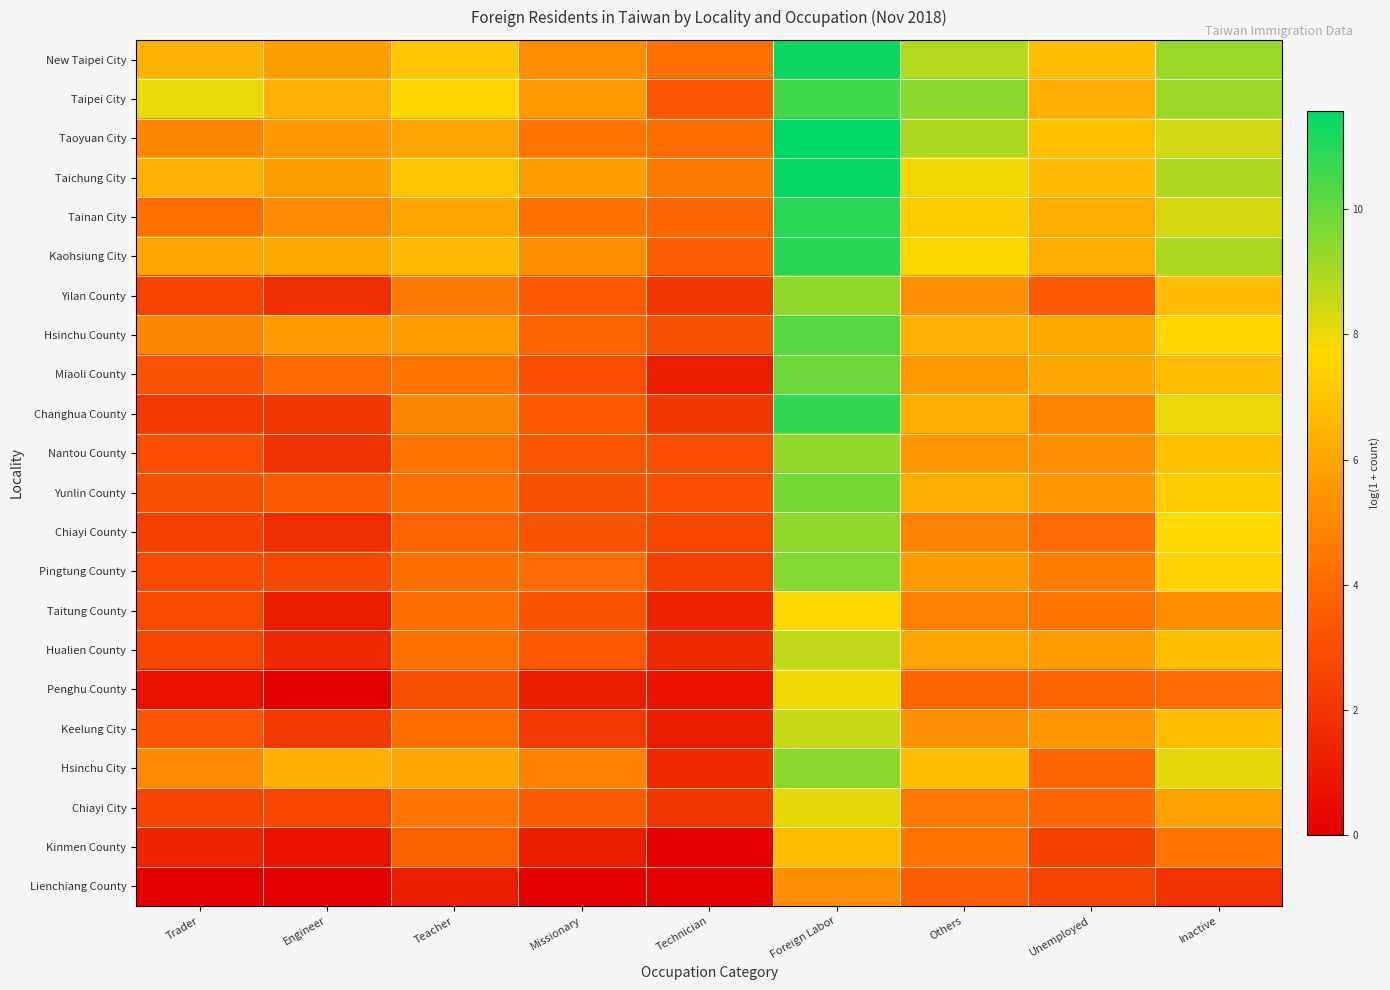

Reading left to right, what are all the values shown in this chart?

New Taipei City: Trader=6.5	Engineer=5.8	Teacher=7.1	Missionary=5.2	Technician=4.2	Foreign Labor=11.4	Others=8.9	Unemployed=6.8	Inactive=9.2
Taipei City: Trader=8.0	Engineer=6.4	Teacher=7.7	Missionary=5.6	Technician=3.3	Foreign Labor=10.6	Others=9.4	Unemployed=6.4	Inactive=9.2
Taoyuan City: Trader=4.9	Engineer=5.5	Teacher=5.9	Missionary=4.3	Technician=4.1	Foreign Labor=11.6	Others=9.0	Unemployed=6.9	Inactive=8.4
Taichung City: Trader=6.4	Engineer=5.8	Teacher=7.0	Missionary=5.7	Technician=4.5	Foreign Labor=11.5	Others=7.9	Unemployed=6.8	Inactive=8.9
Tainan City: Trader=4.2	Engineer=5.1	Teacher=6.0	Missionary=4.3	Technician=3.8	Foreign Labor=10.9	Others=7.3	Unemployed=6.2	Inactive=8.4
Kaohsiung City: Trader=5.9	Engineer=6.1	Teacher=6.7	Missionary=5.2	Technician=3.6	Foreign Labor=10.9	Others=7.8	Unemployed=6.3	Inactive=9.0
Yilan County: Trader=2.6	Engineer=1.8	Teacher=4.5	Missionary=3.4	Technician=2.1	Foreign Labor=9.4	Others=5.3	Unemployed=3.4	Inactive=6.7
Hsinchu County: Trader=5.0	Engineer=5.6	Teacher=5.7	Missionary=3.8	Technician=3.1	Foreign Labor=10.3	Others=6.4	Unemployed=6.1	Inactive=7.6
Miaoli County: Trader=3.1	Engineer=4.0	Teacher=4.3	Missionary=2.9	Technician=1.1	Foreign Labor=9.9	Others=5.6	Unemployed=6.1	Inactive=6.8
Changhua County: Trader=2.2	Engineer=2.1	Teacher=5.0	Missionary=3.4	Technician=2.1	Foreign Labor=10.8	Others=6.3	Unemployed=4.9	Inactive=8.0
Nantou County: Trader=2.9	Engineer=1.9	Teacher=4.3	Missionary=3.2	Technician=2.9	Foreign Labor=9.4	Others=5.5	Unemployed=5.2	Inactive=6.9
Yunlin County: Trader=3.0	Engineer=3.4	Teacher=4.2	Missionary=3.1	Technician=2.9	Foreign Labor=9.8	Others=6.2	Unemployed=5.5	Inactive=7.3
Chiayi County: Trader=2.5	Engineer=1.8	Teacher=3.8	Missionary=3.2	Technician=2.7	Foreign Labor=9.4	Others=4.8	Unemployed=4.0	Inactive=7.7
Pingtung County: Trader=2.8	Engineer=2.8	Teacher=4.2	Missionary=4.0	Technician=2.5	Foreign Labor=9.6	Others=5.6	Unemployed=4.7	Inactive=7.5
Taitung County: Trader=2.8	Engineer=1.1	Teacher=4.2	Missionary=3.2	Technician=1.4	Foreign Labor=7.7	Others=4.8	Unemployed=4.3	Inactive=5.2
Hualien County: Trader=2.7	Engineer=1.6	Teacher=4.3	Missionary=3.4	Technician=1.6	Foreign Labor=8.6	Others=5.9	Unemployed=5.7	Inactive=6.8
Penghu County: Trader=0.7	Engineer=0.0	Teacher=3.0	Missionary=1.1	Technician=0.7	Foreign Labor=7.9	Others=3.8	Unemployed=3.8	Inactive=4.0
Keelung City: Trader=3.2	Engineer=2.2	Teacher=4.1	Missionary=2.2	Technician=1.1	Foreign Labor=8.6	Others=5.3	Unemployed=5.4	Inactive=6.8
Hsinchu City: Trader=5.1	Engineer=6.3	Teacher=6.0	Missionary=4.8	Technician=1.6	Foreign Labor=9.4	Others=6.8	Unemployed=3.9	Inactive=8.1
Chiayi City: Trader=2.6	Engineer=2.7	Teacher=4.3	Missionary=3.5	Technician=2.1	Foreign Labor=8.1	Others=4.5	Unemployed=3.9	Inactive=5.9
Kinmen County: Trader=1.4	Engineer=0.7	Teacher=3.6	Missionary=1.1	Technician=0.0	Foreign Labor=6.9	Others=4.3	Unemployed=2.5	Inactive=4.3
Lienchiang County: Trader=0.0	Engineer=0.0	Teacher=1.1	Missionary=0.0	Technician=0.0	Foreign Labor=5.2	Others=3.6	Unemployed=2.6	Inactive=1.9